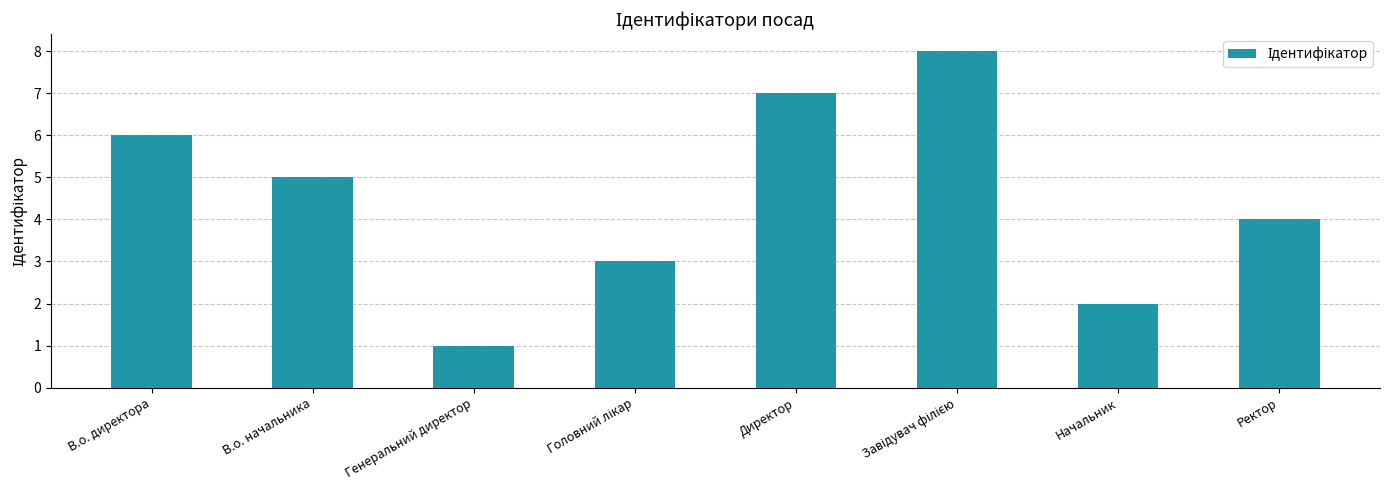

How many values are between 3 and 7?

5